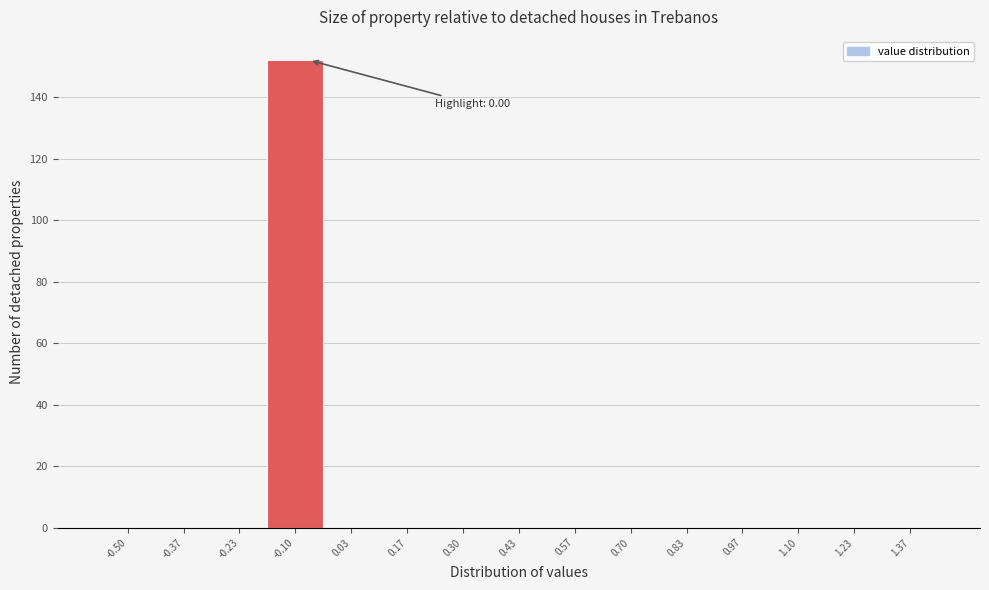

Reading left to right, list all the values displayed in this chart.

-0.50=0	-0.37=0	-0.23=0	-0.10=152	0.03=0	0.17=0	0.30=0	0.43=0	0.57=0	0.70=0	0.83=0	0.97=0	1.10=0	1.23=0	1.37=0